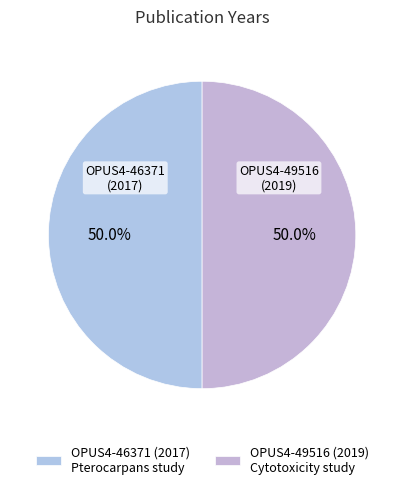

The OPUS4-49516 slice represents 39% of the pie. True or false?

False